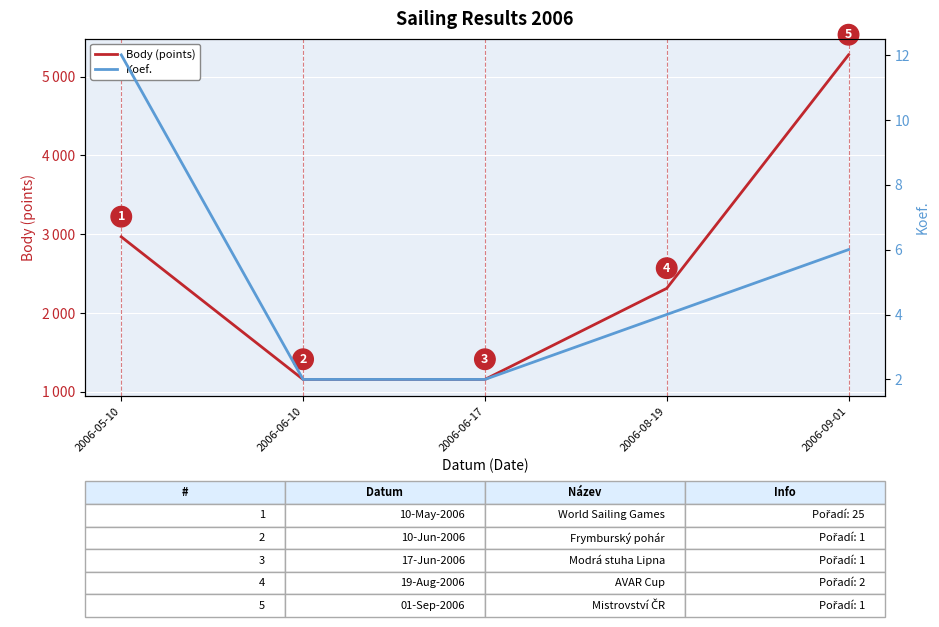

True or false: Koef. and Body (points) intersect in this chart.

False